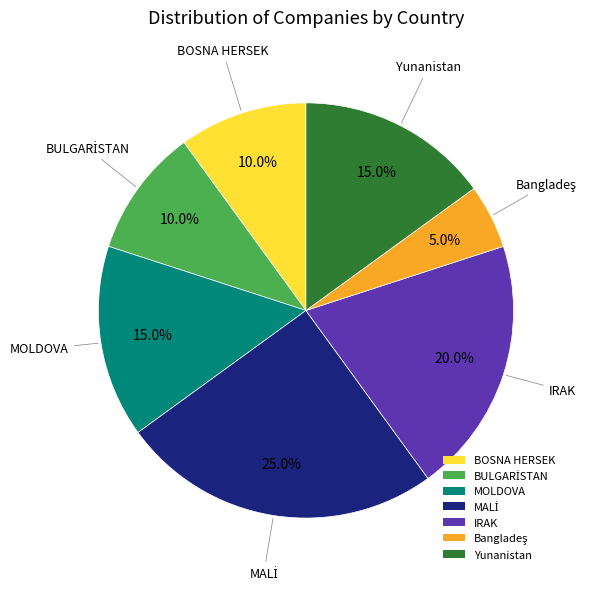

How much of the chart is everything except BOSNA HERSEK?

90.0%